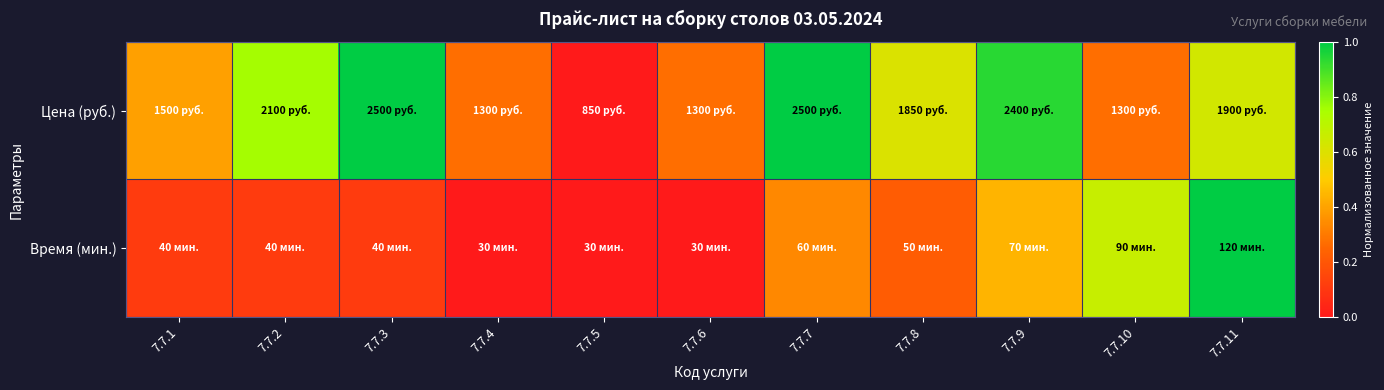

Rank the series by their maximum value, from lowest to highest.

Время (мин.), Цена (руб.)